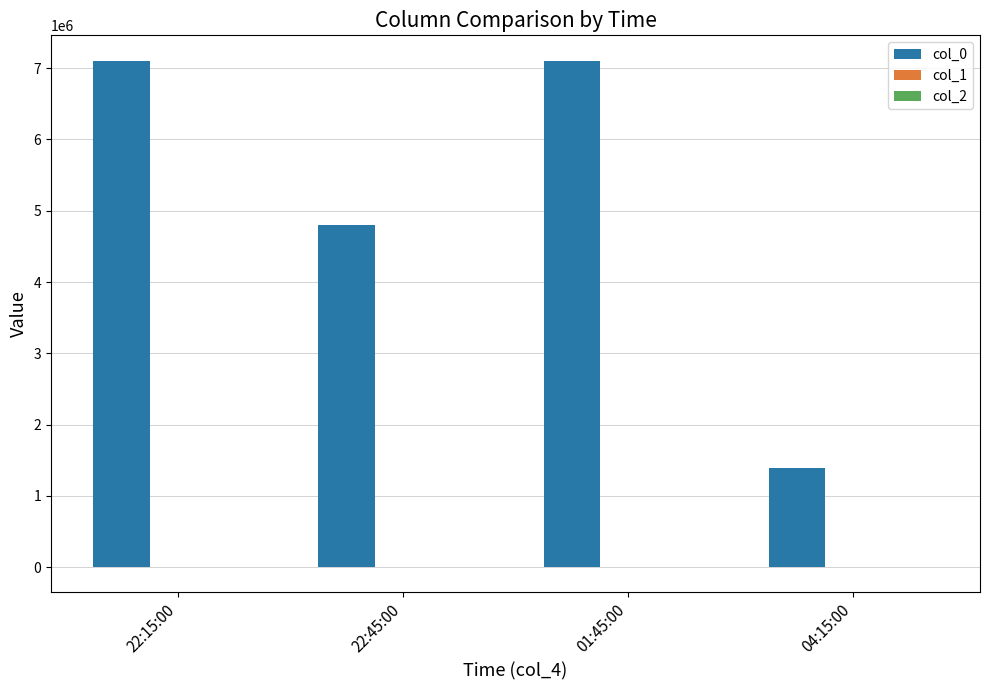

True or false: col_0 has a value of 1394500.0 at 04:15:00.

True